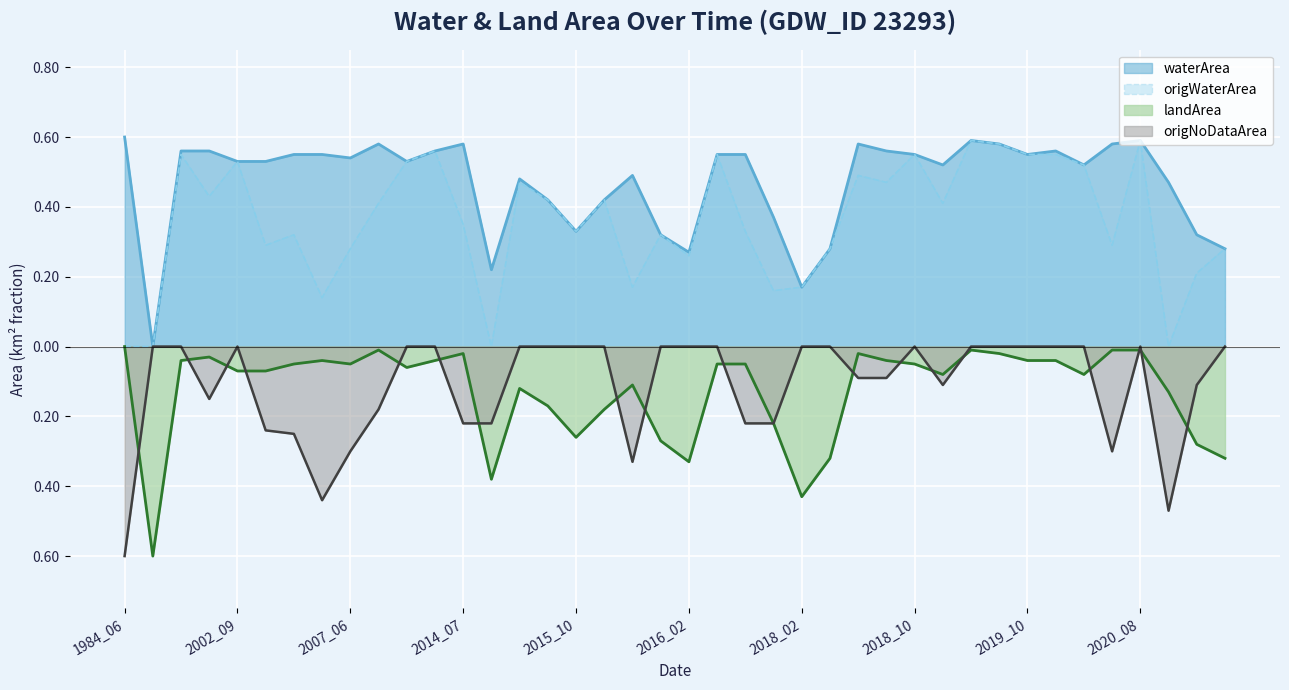

At which category does origNoDataArea reach its first local peak?

2002_09